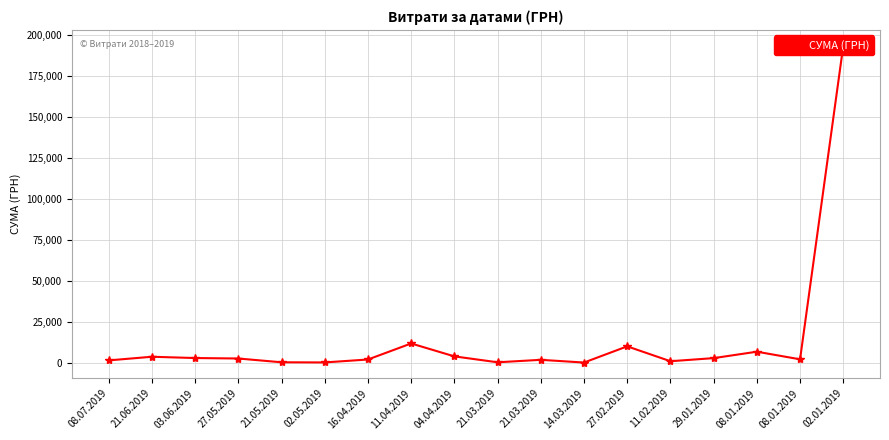

What is the difference between the values at 21.03.2019 and 21.06.2019?

3380.0